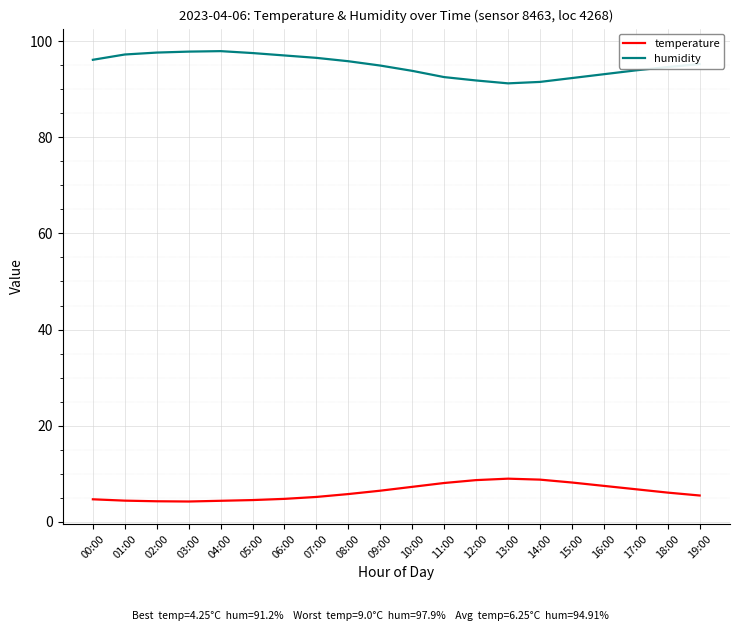

True or false: humidity and temperature cross at least once.

False